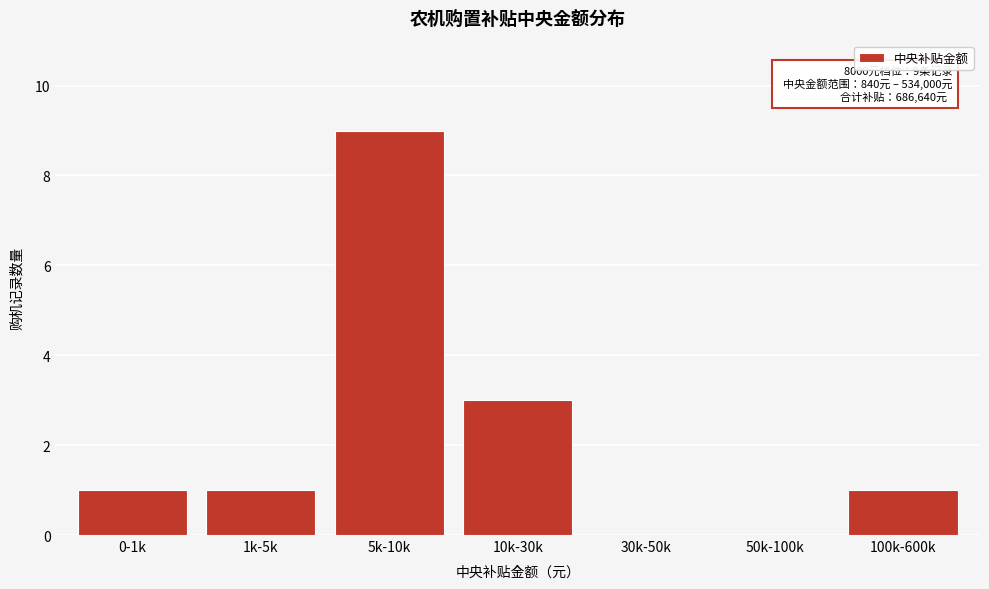

Reading left to right, transcribe all the data shown in this chart.

0-1k=1	1k-5k=1	5k-10k=9	10k-30k=3	30k-50k=0	50k-100k=0	100k-600k=1